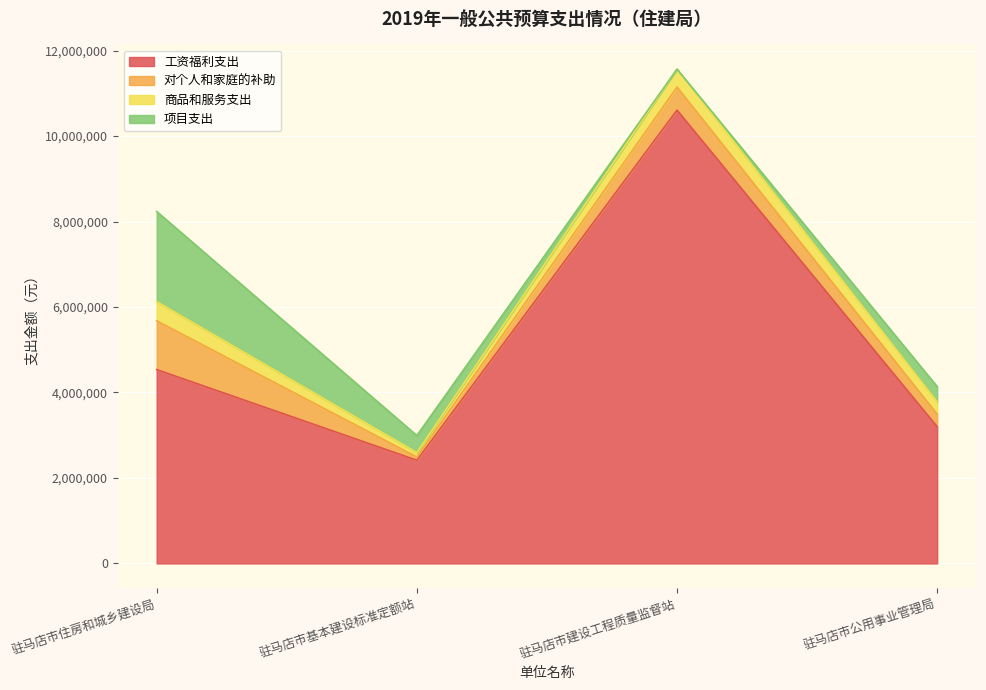

Which series has the largest range (max minus min)?

工资福利支出